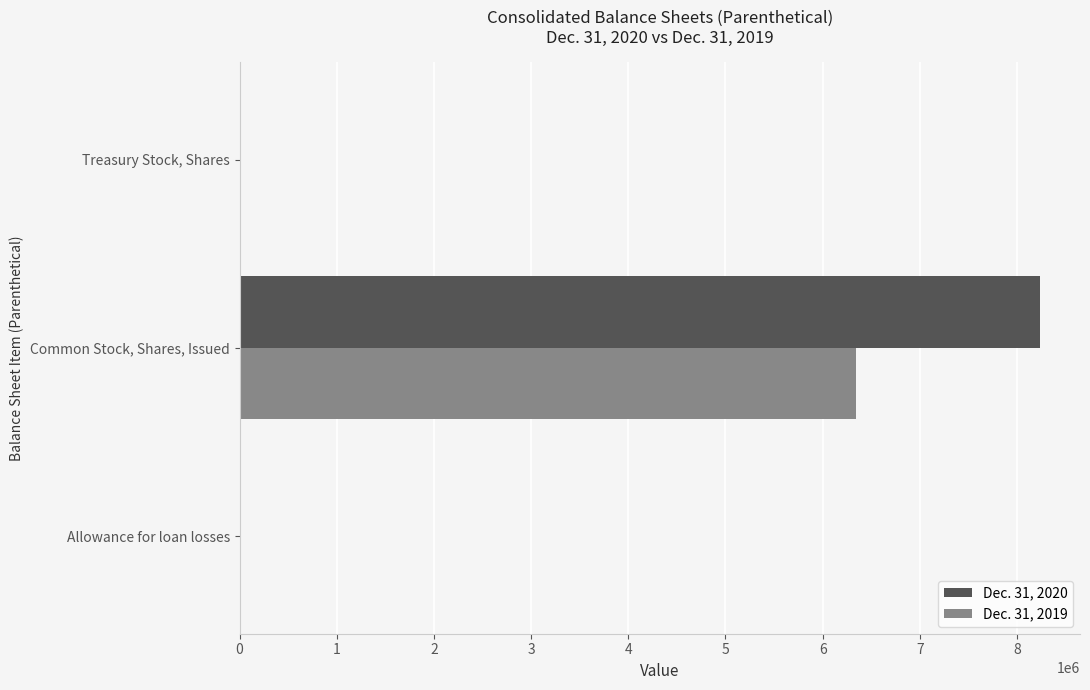

Which label corresponds to the largest value in the chart?

Common Stock, Shares, Issued